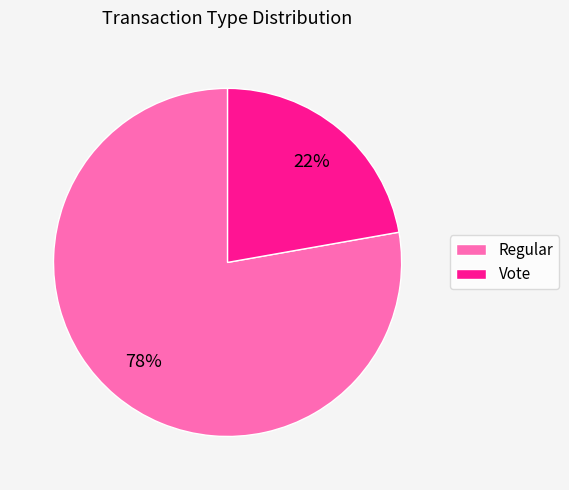

Which category accounts for the majority?

Regular